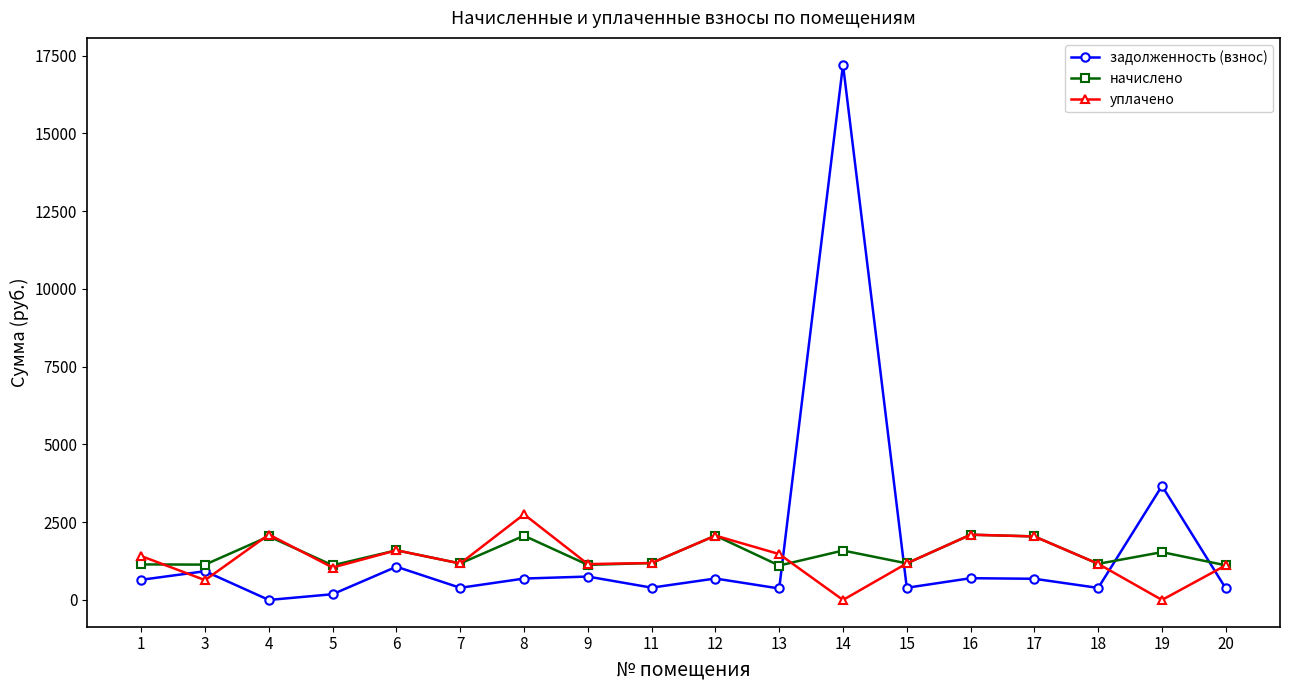

How many data points in задолженность (взнос) are above 680?

9